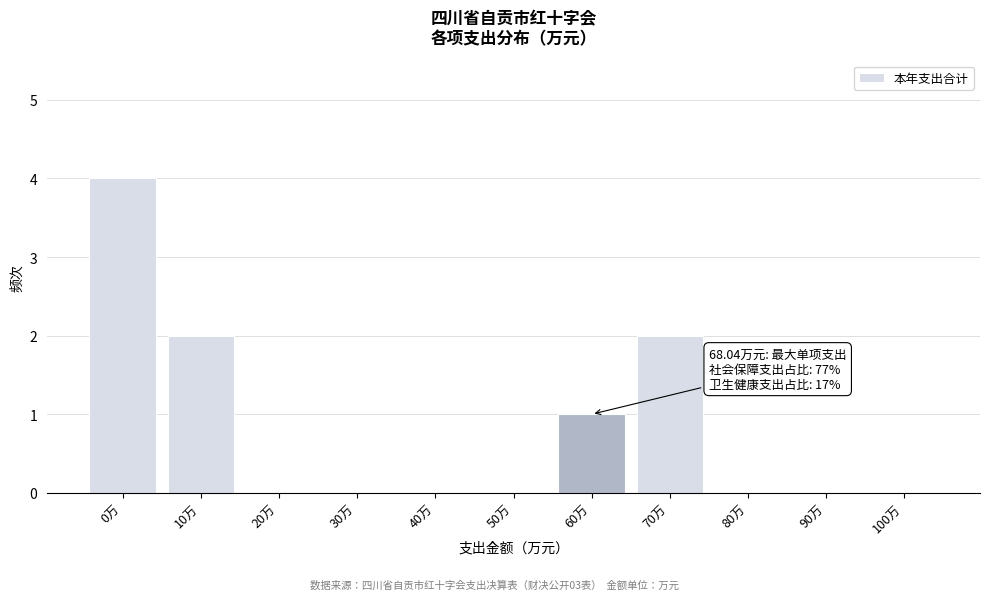

Reading left to right, what are all the values shown in this chart?

0万=4	10万=2	20万=0	30万=0	40万=0	50万=0	60万=1	70万=2	80万=0	90万=0	100万=0